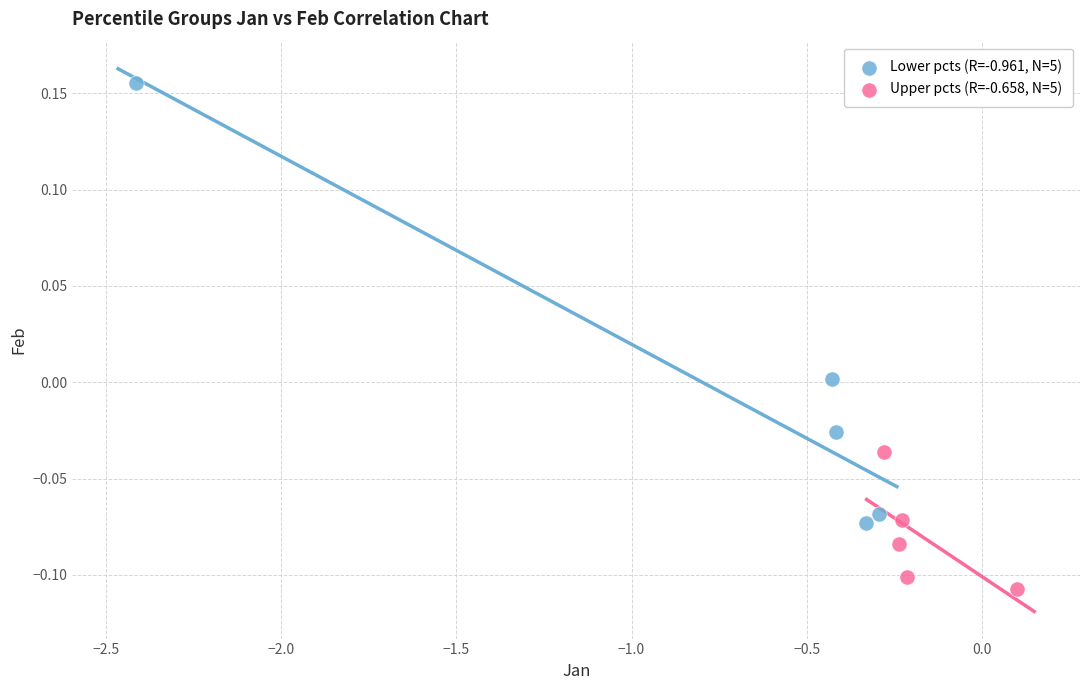

Which series reaches the maximum Y coordinate?

Lower pcts (R=-0.961, N=5)